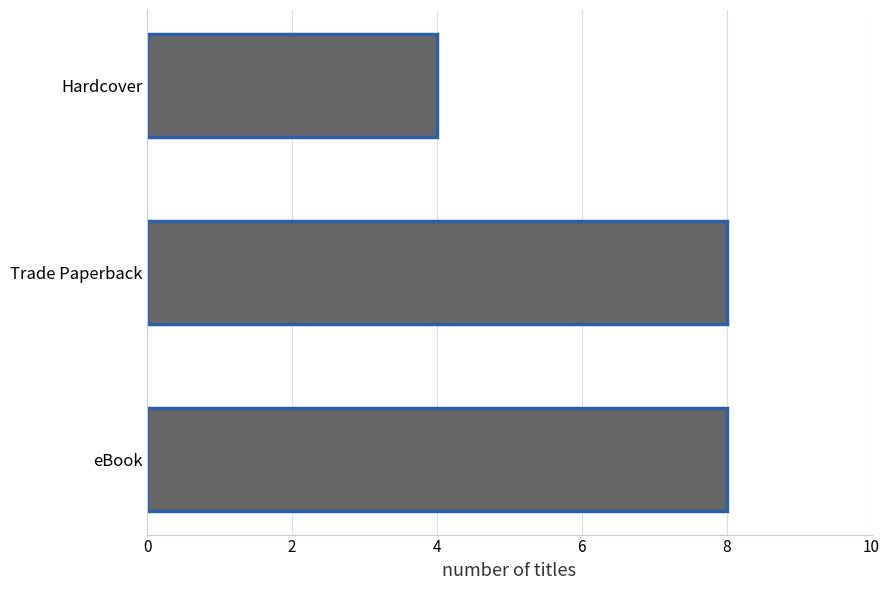

Reading bottom to top, list all the values displayed in this chart.

8	8	4